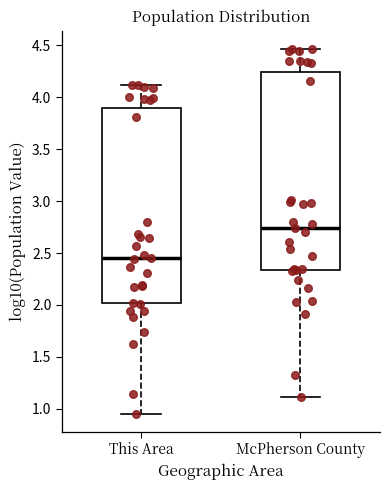

Reading left to right, transcribe this box plot: for each box, give where its median line is, the range the box spans, and where its two whiskers end, as read against the y-axis. The values are not printed on the chart, so give them approximately, as read against the axis.

This Area: median 2.45, box 2.00 to 3.90, whiskers 0.95 to 4.10
McPherson County: median 2.75, box 2.35 to 4.25, whiskers 1.10 to 4.45